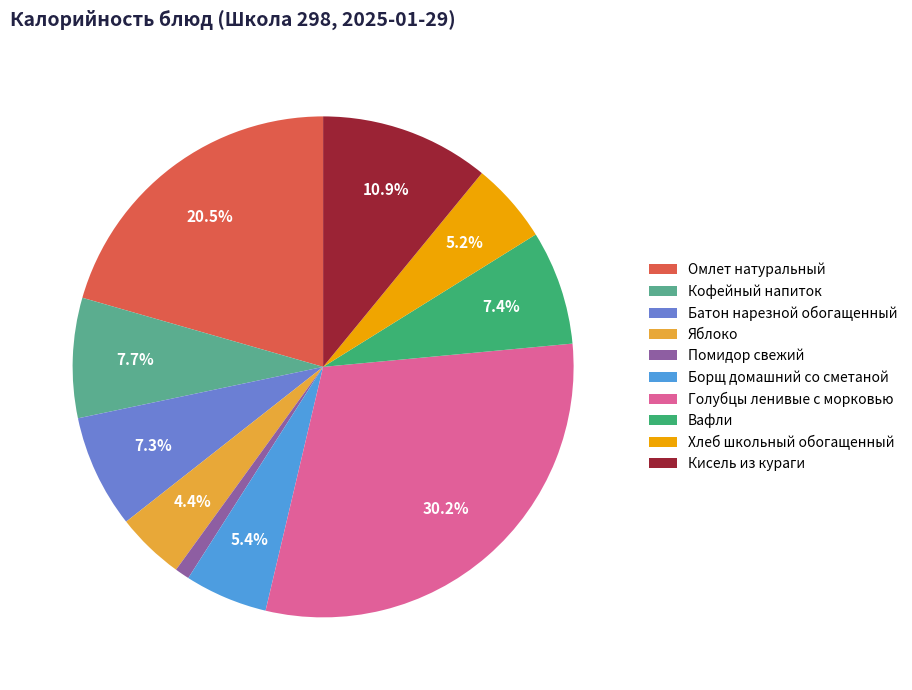

True or false: Яблоко accounts for 4% of the total.

True